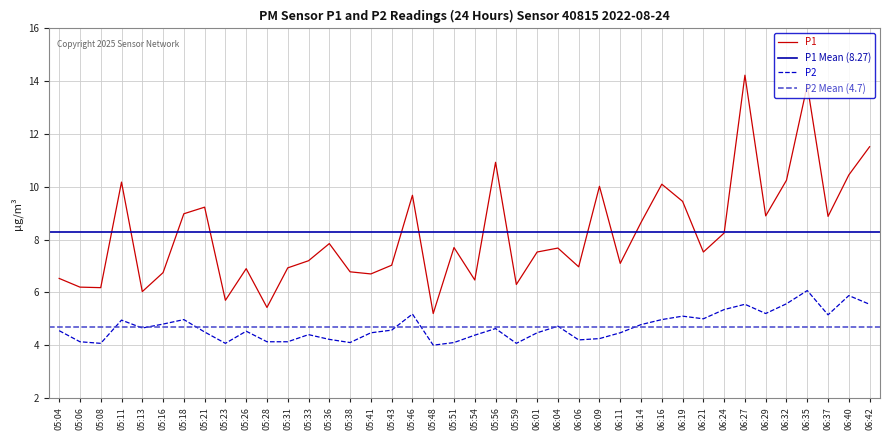

What is the greatest value displayed?

14.2